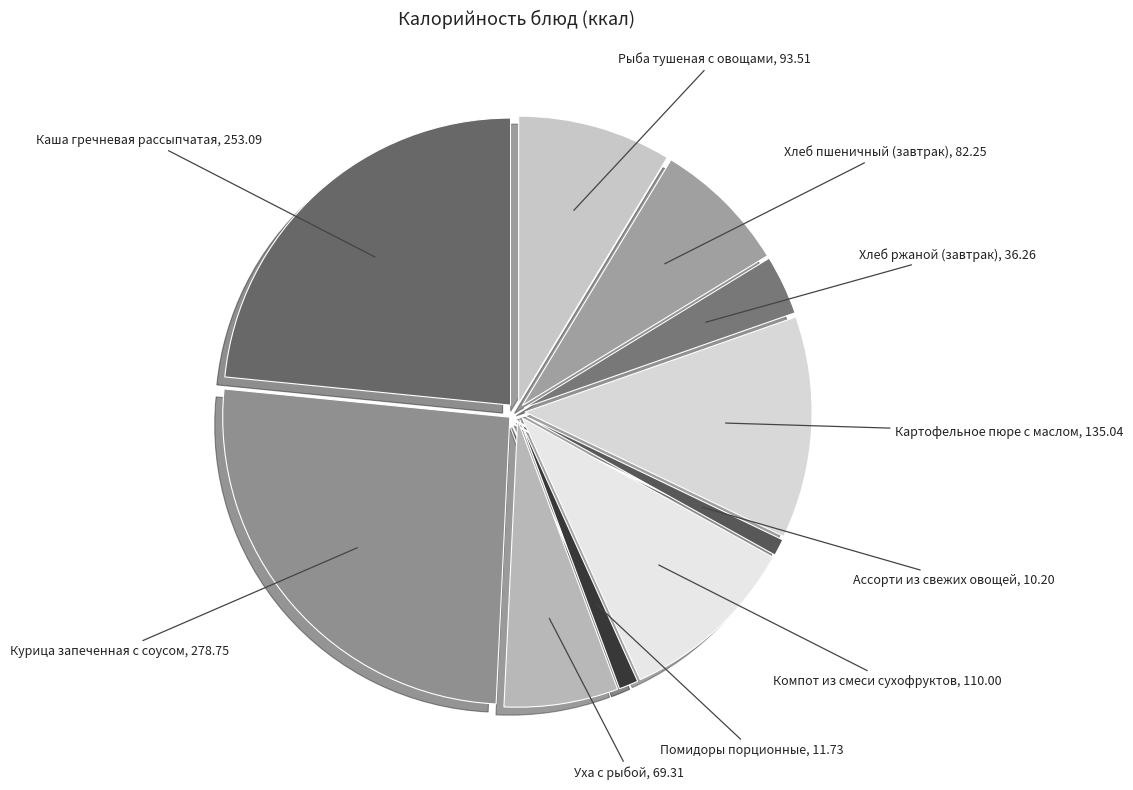

To the nearest percent, what is the average slice percentage?

10%